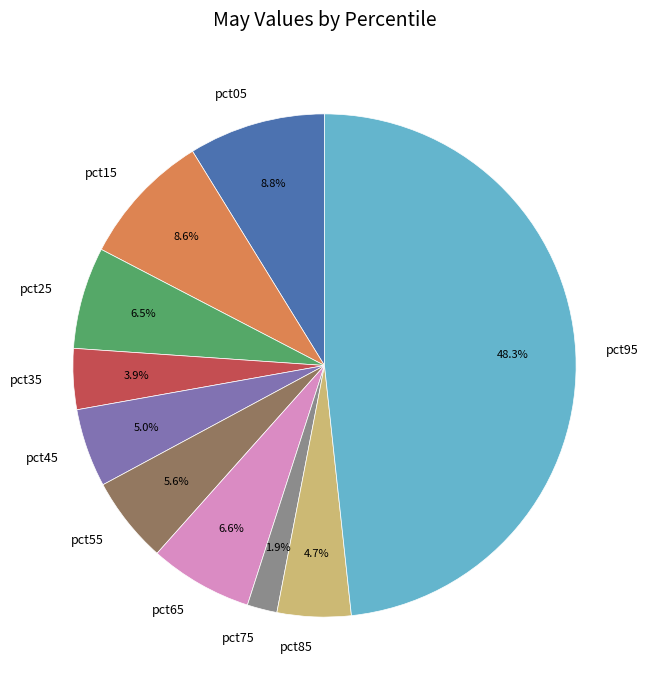

Which has a higher value, pct65 or pct15?

pct15